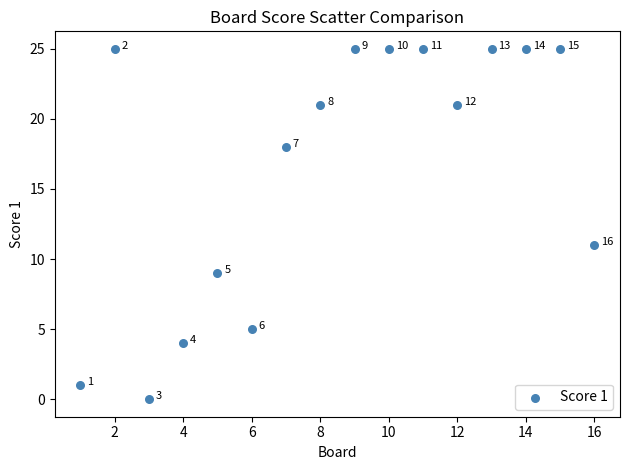

What is the range of Y values (max minus min)?

25